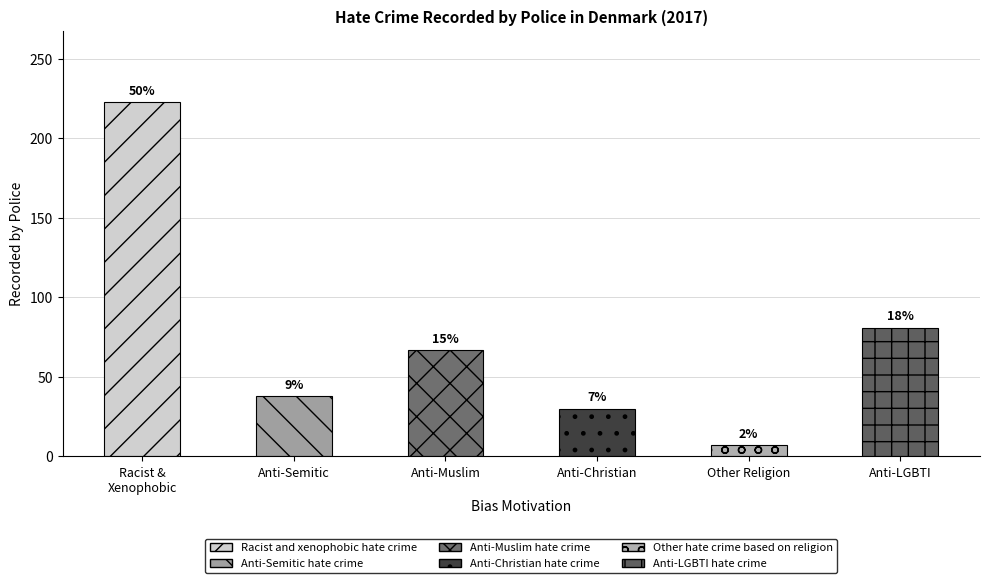

Reading left to right, transcribe all the data shown in this chart.

223	38	67	30	7	81